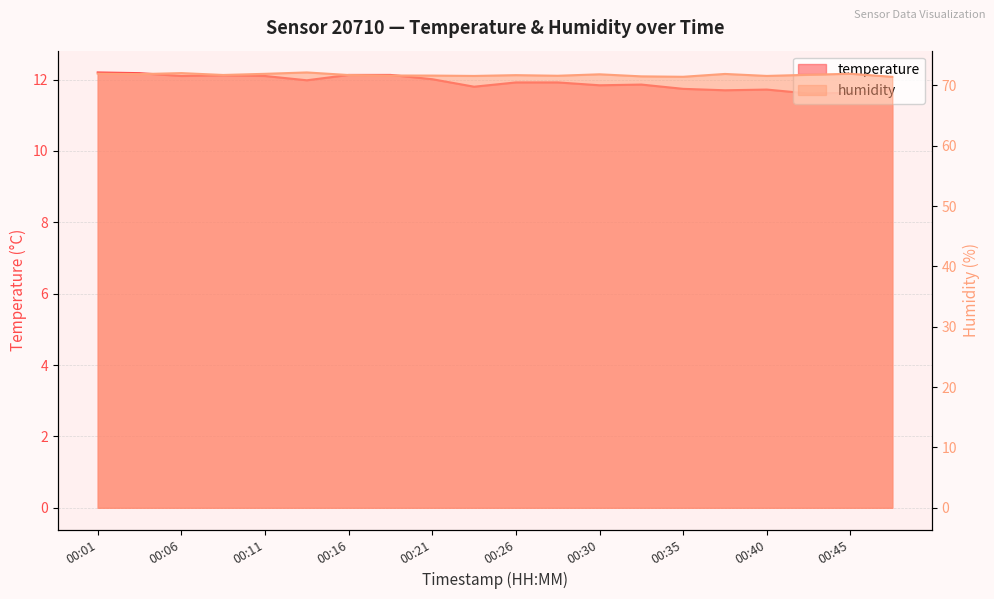

What is the value of the temperature point at the 18th from the left?

11.6